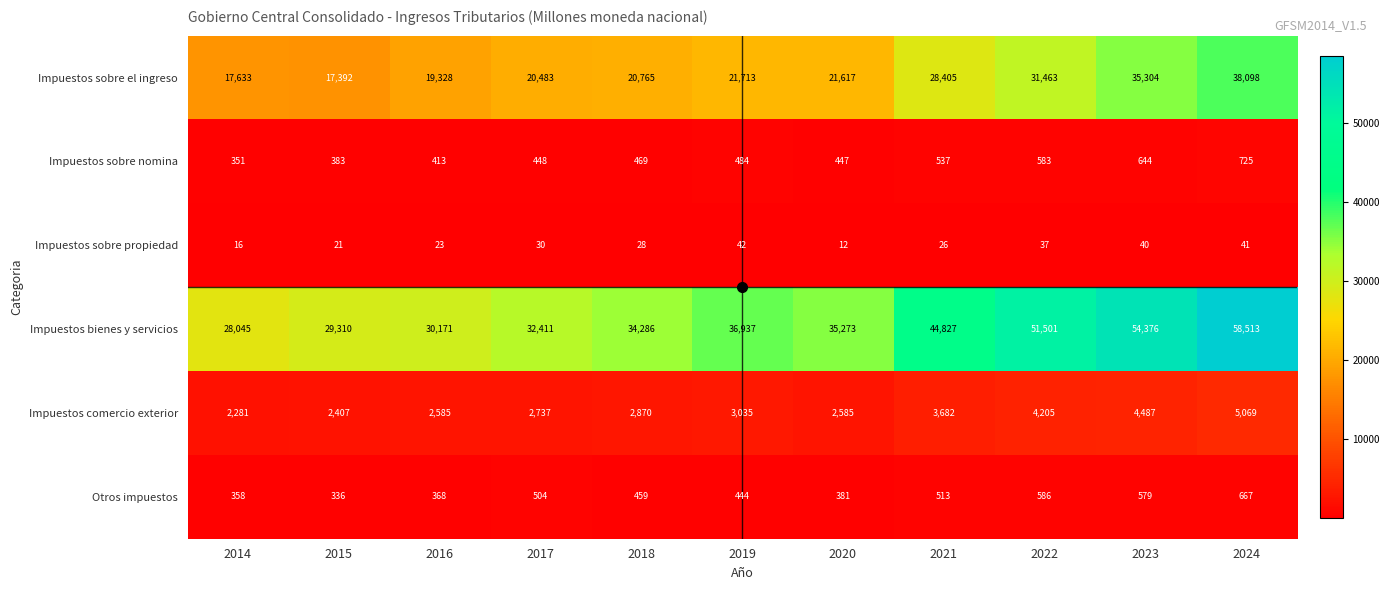

Count the number of data series in this chart.

6